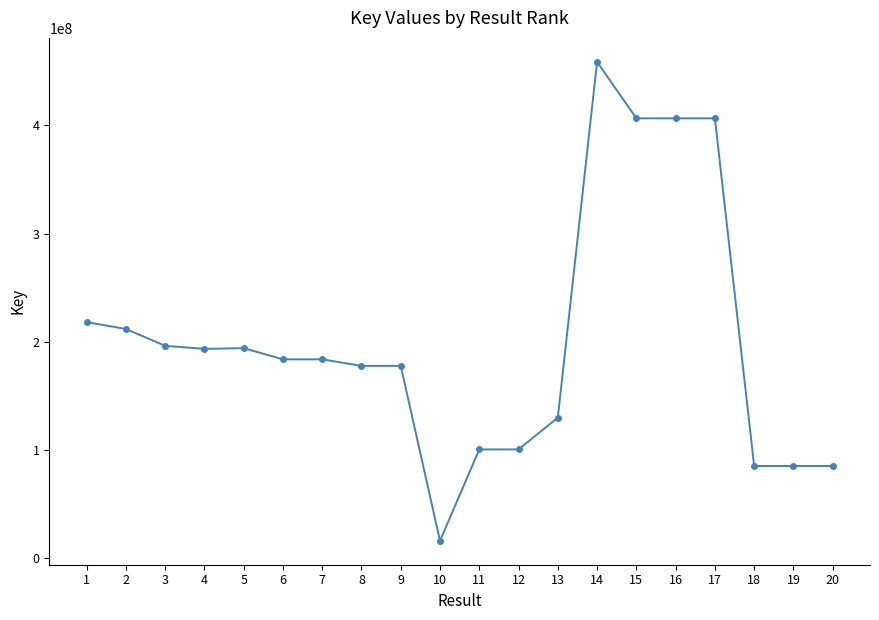

Approximately how many times larger is the value at 17 compared to 7?

2.2